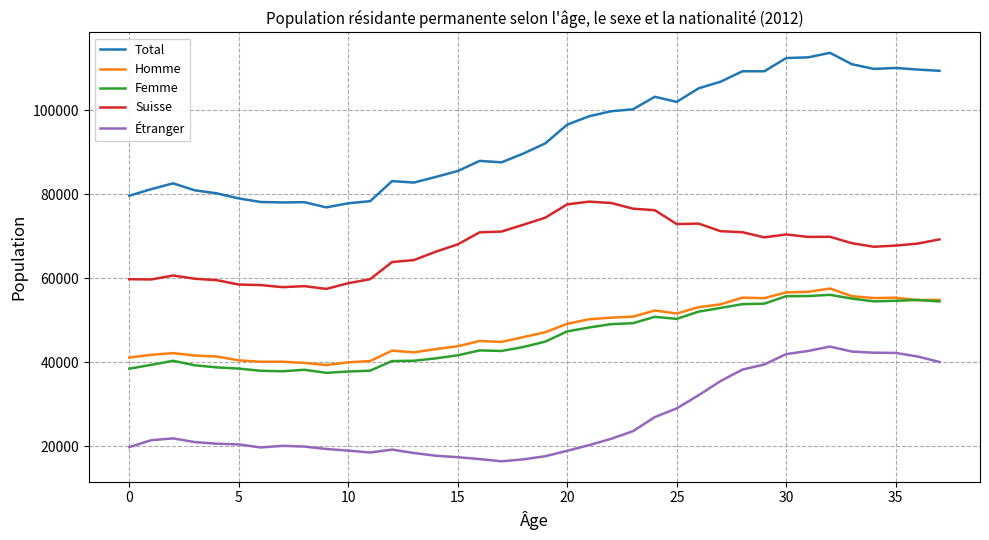

In Étranger, how many points are lower than both neighbors (excluding endpoints)?

3